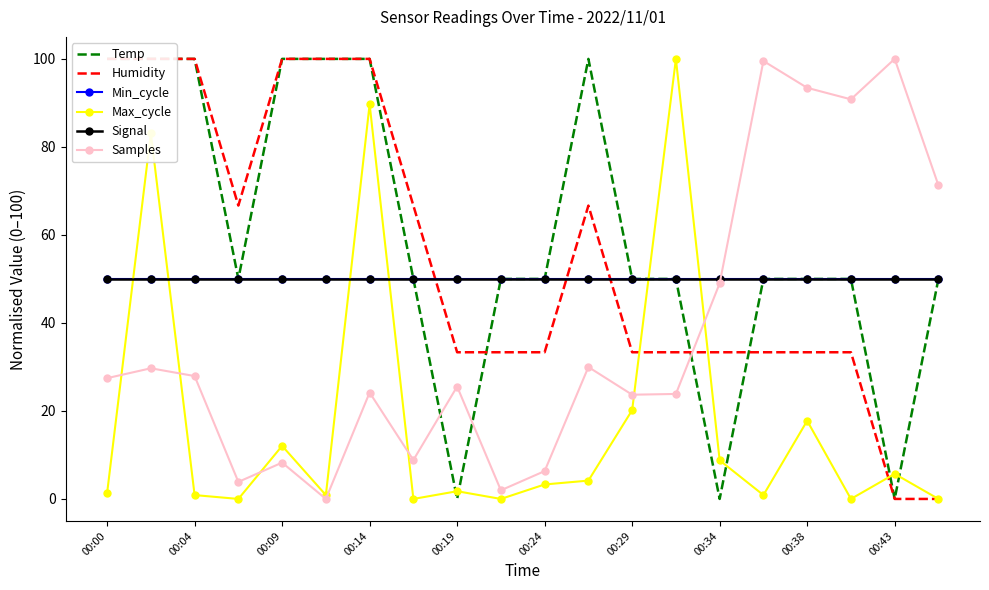

What are all the series names shown in the legend?

Temp, Humidity, Min_cycle, Max_cycle, Signal, Samples